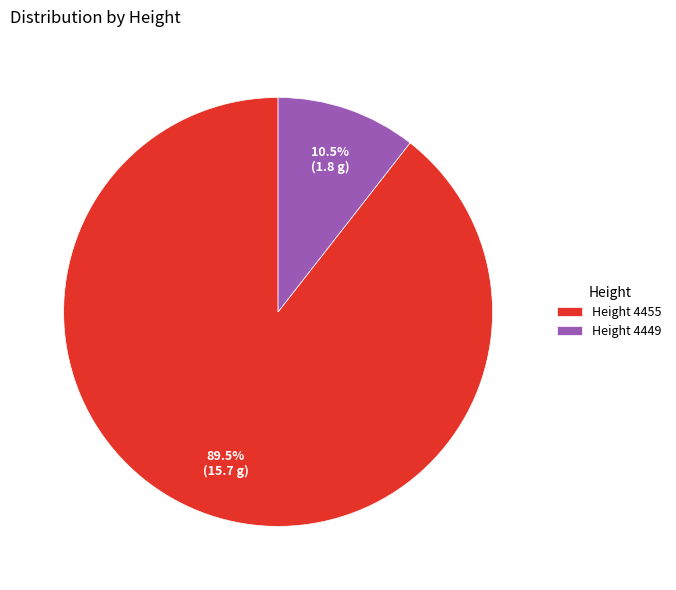

Which category has the biggest portion of the pie?

Height 4455